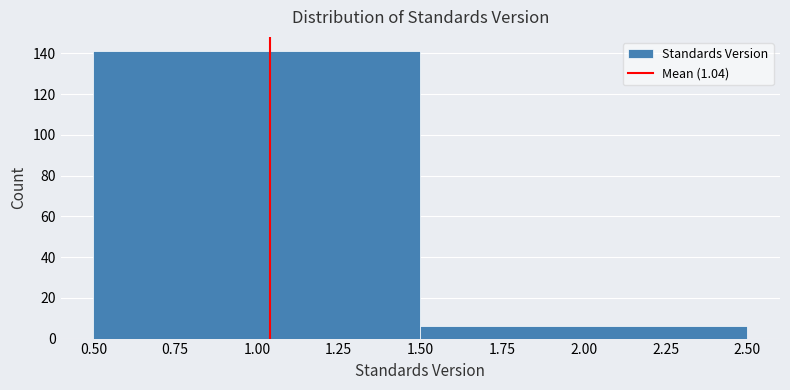

Reading left to right, transcribe this chart: for each bar, give the range it covers on the x-axis and its height. The values are not printed on the chart, so give them approximately, as read against the axis.

0.50 to 1.50: 142
1.50 to 2.50: 6